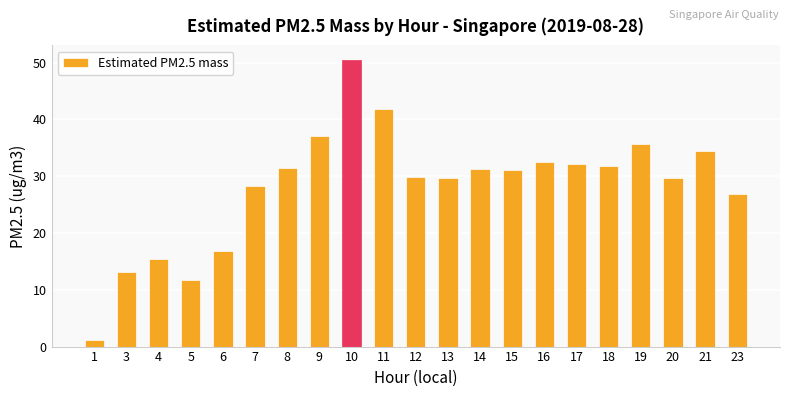

How many data points does each series have?

21